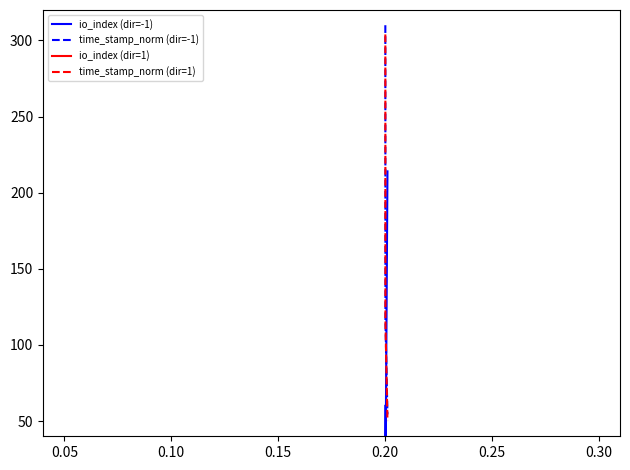

What is the highest value of the time_stamp_norm (dir=1) series?

304.0